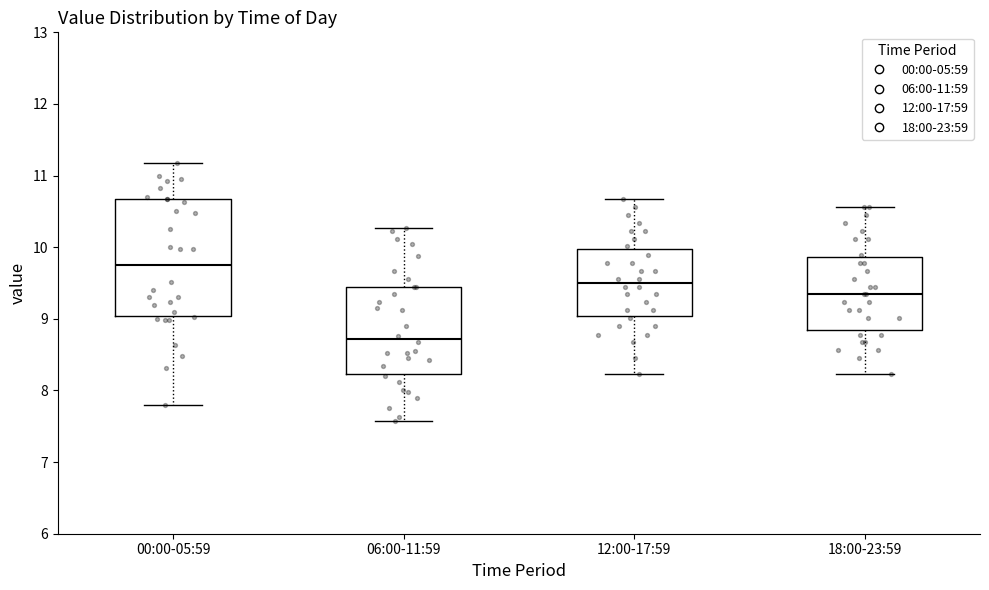

Where does the upper whisker of the box for 18:00-23:59 end on the y-axis? The values are not printed on the chart, so give them approximately, as read against the axis.

10.6